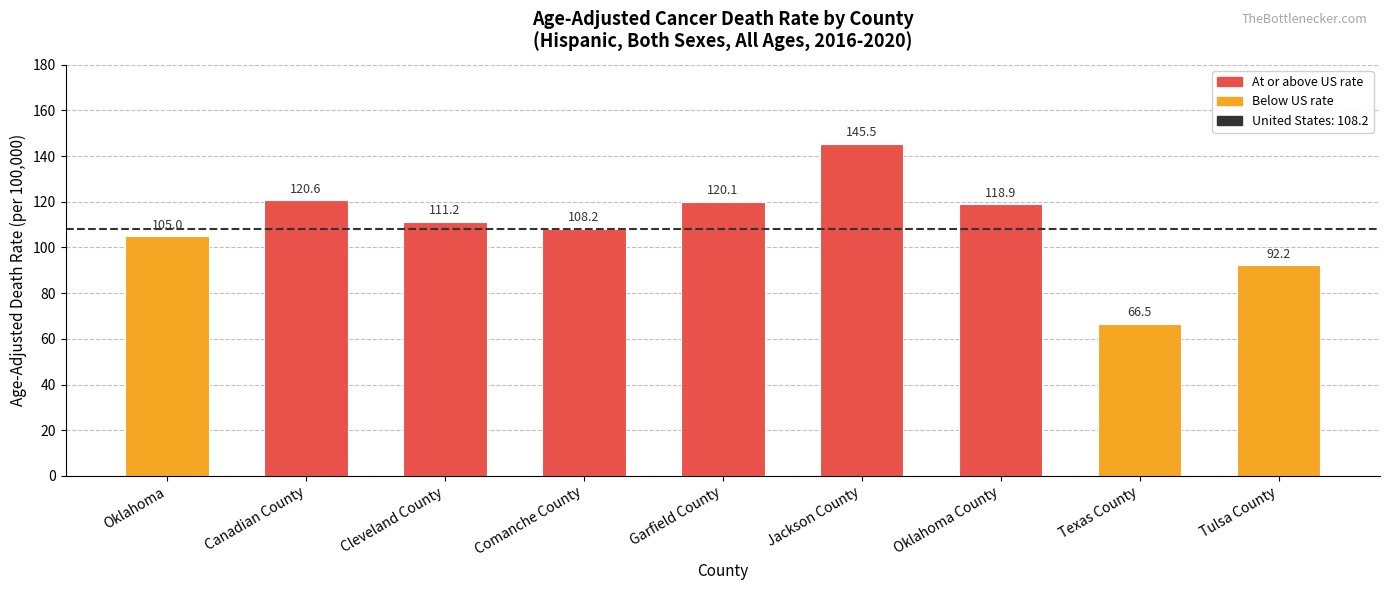

List the labels in order of value, largest first.

Jackson County, Canadian County, Garfield County, Oklahoma County, Cleveland County, Comanche County, Oklahoma, Tulsa County, Texas County